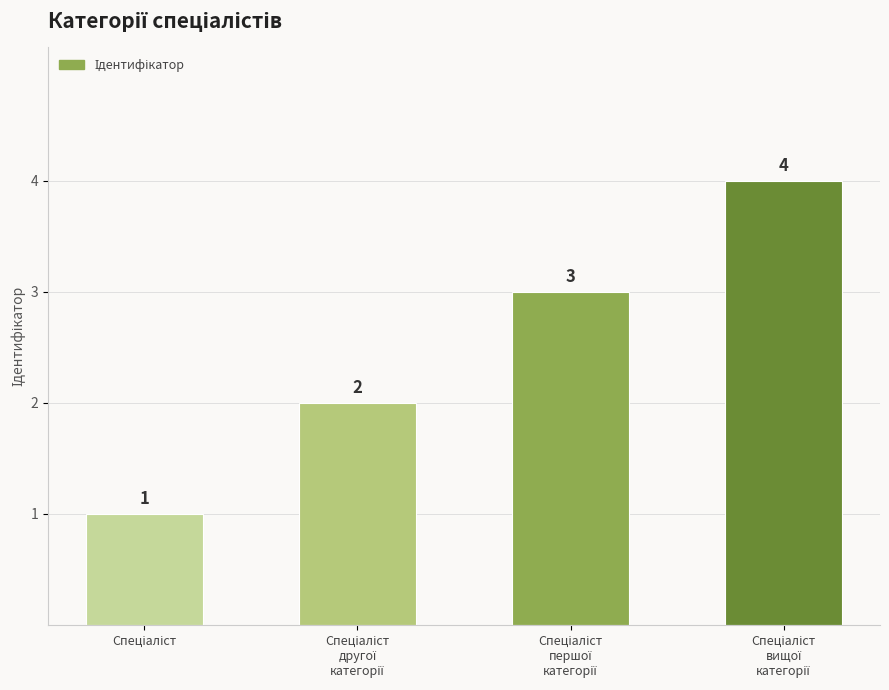

Does the chart contain stacked bars?

No